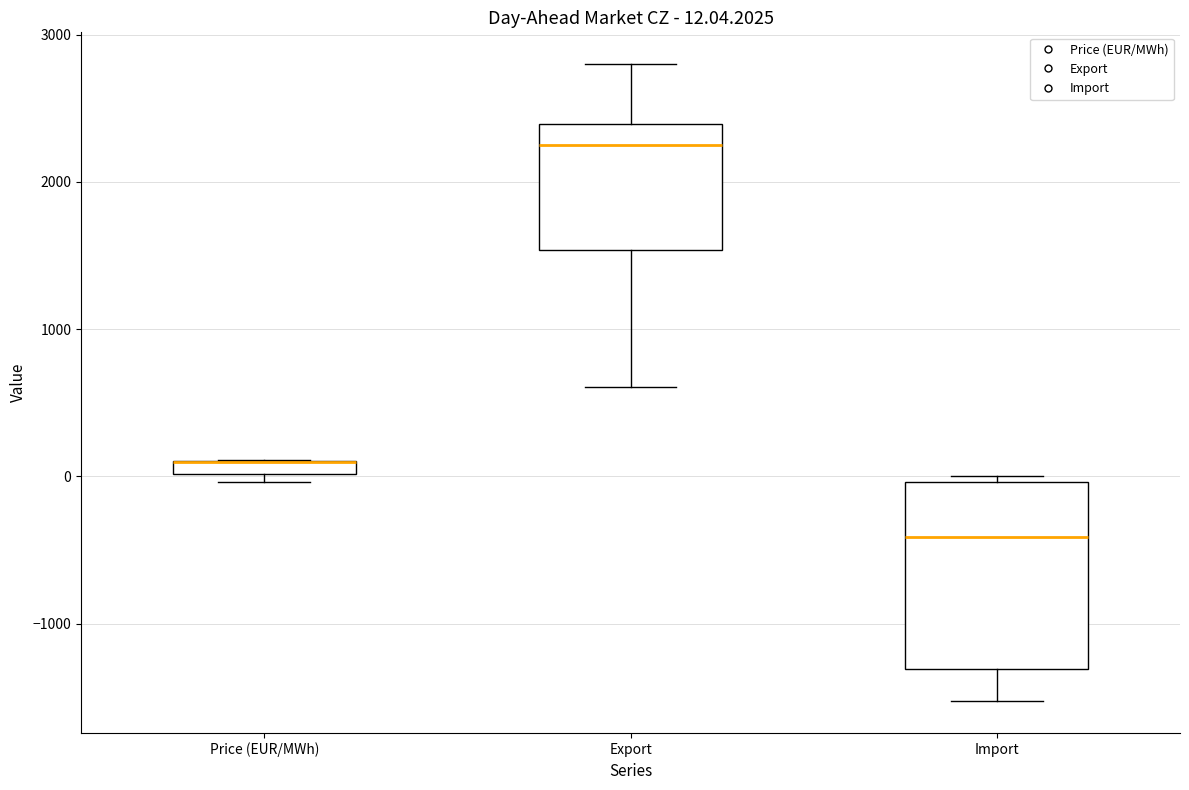

Comparing the boxes themselves (not the whiskers), which one is the tallest?

Import